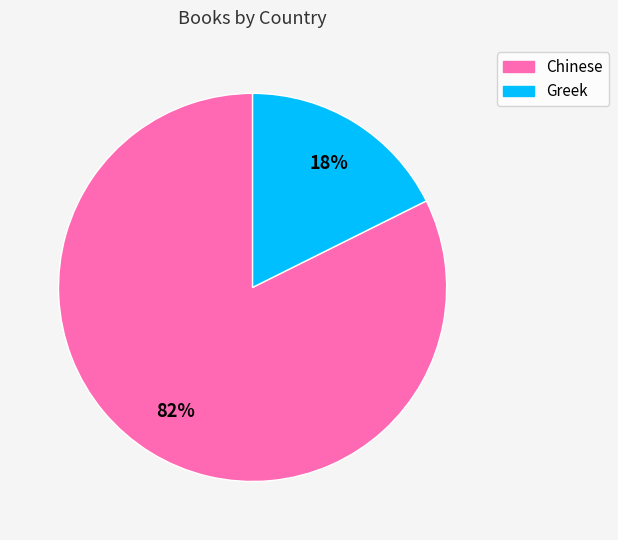

How many slices are in this pie chart?

2